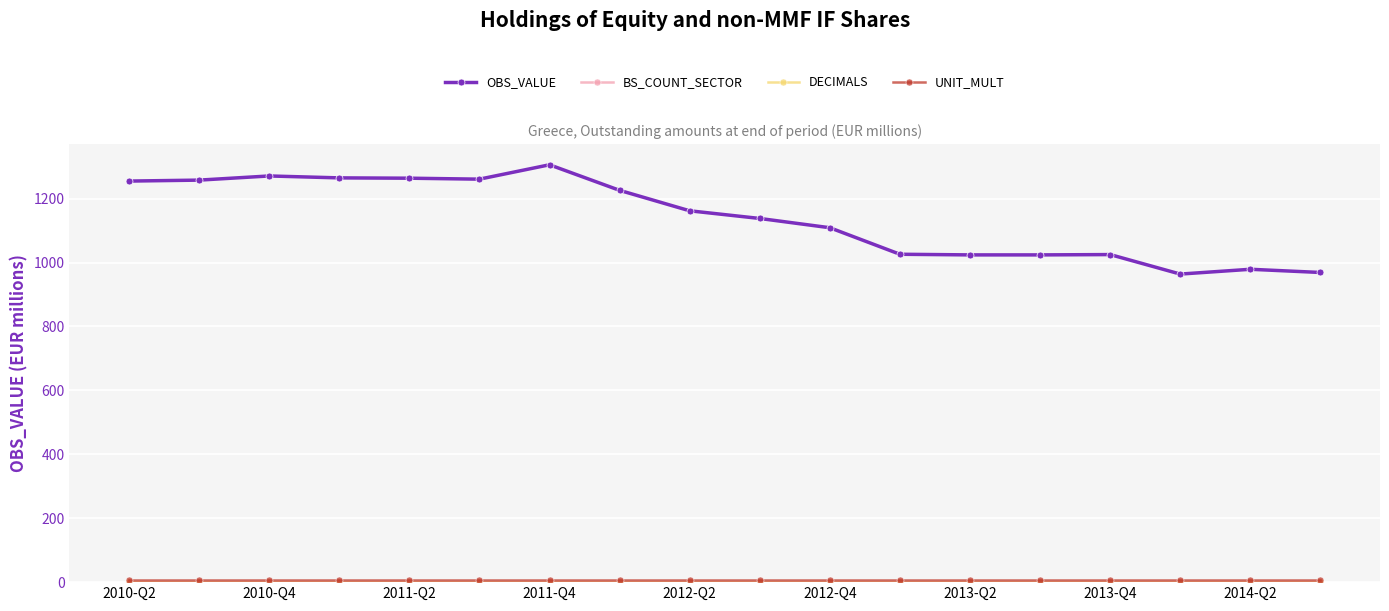

Reading right to left, extract all data points from this chart.

OBS_VALUE: 969	979	964	1025	1024	1024	1026	1109	1138	1162	1226	1306	1261	1264	1265	1271	1258	1255
BS_COUNT_SECTOR: 0	0	0	0	0	0	0	0	0	0	0	0	0	0	0	0	0	0
DECIMALS: 0	0	0	0	0	0	0	0	0	0	0	0	0	0	0	0	0	0
UNIT_MULT: 6	6	6	6	6	6	6	6	6	6	6	6	6	6	6	6	6	6